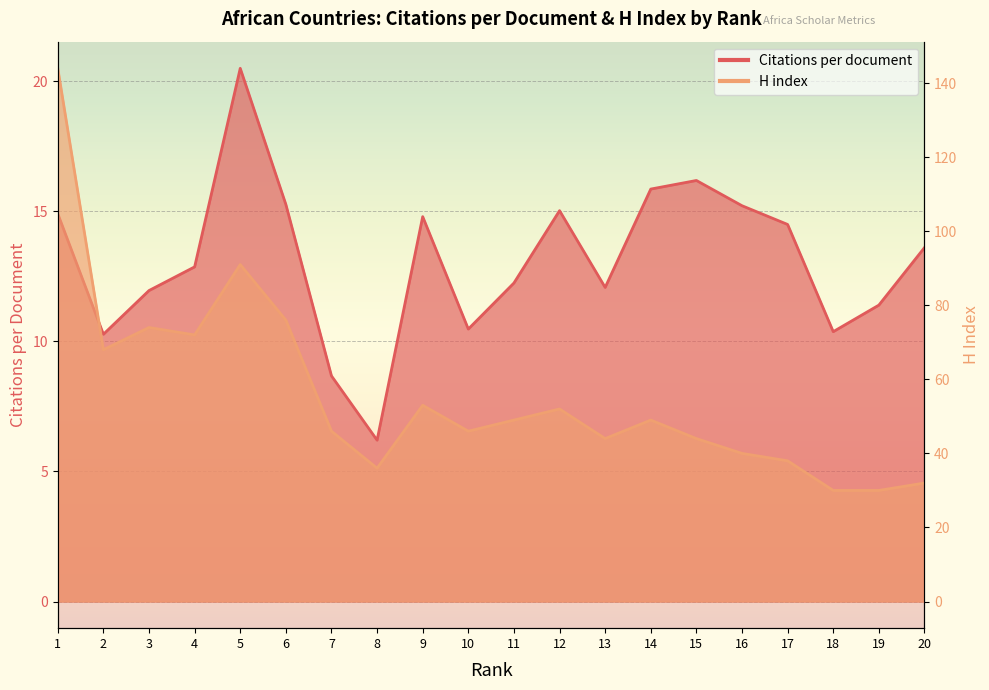

How many lines are shown in the chart?

2